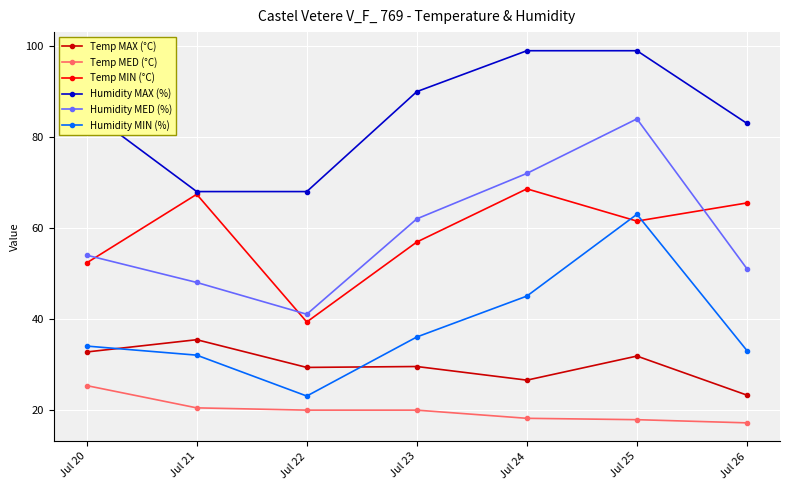

What is the sum of the Humidity MED (%) values at Jul 24 and Jul 25?

156.0